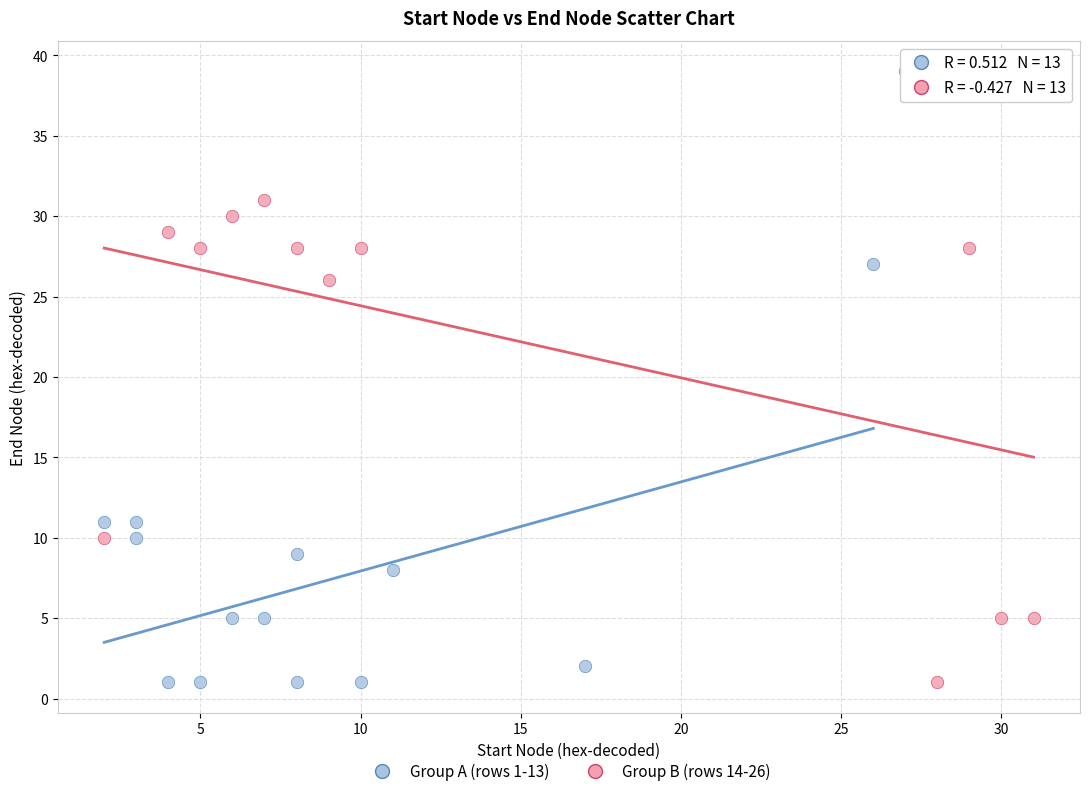

Which series contains the highest Y value?

Group B (rows 14-26)